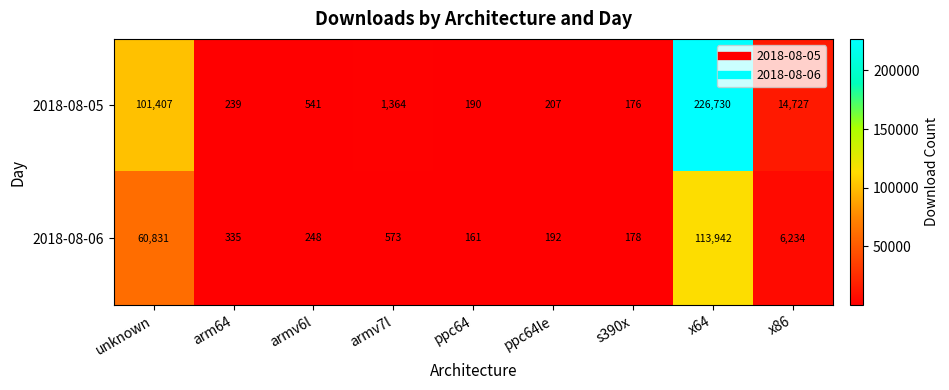

Reading left to right, extract all data points from this chart.

2018-08-05: unknown=101407	arm64=239	armv6l=541	armv7l=1364	ppc64=190	ppc64le=207	s390x=176	x64=226730	x86=14727
2018-08-06: unknown=60831	arm64=335	armv6l=248	armv7l=573	ppc64=161	ppc64le=192	s390x=178	x64=113942	x86=6234